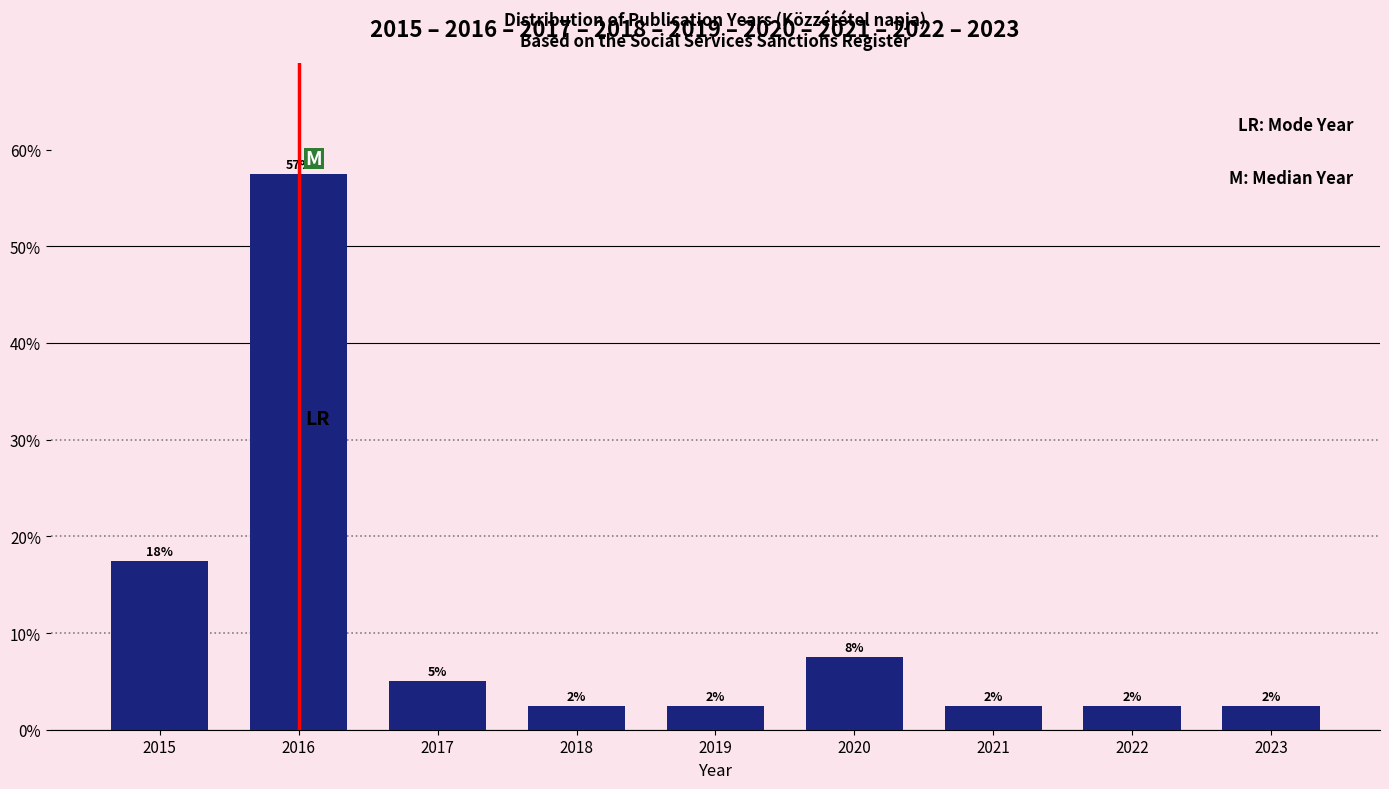

How many bars are there in total?

9